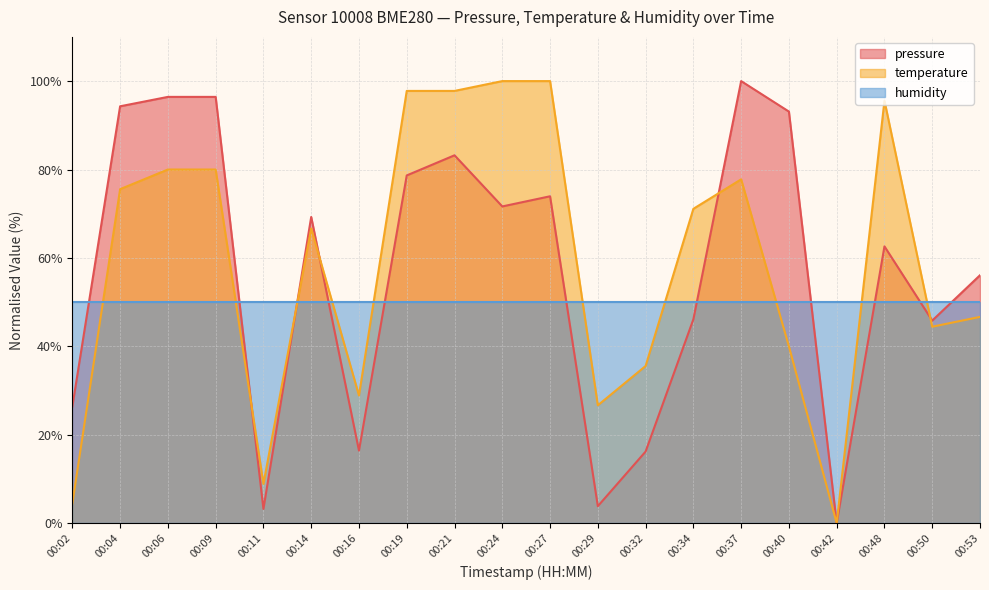

At which label does temperature first exceed 71?

00:04